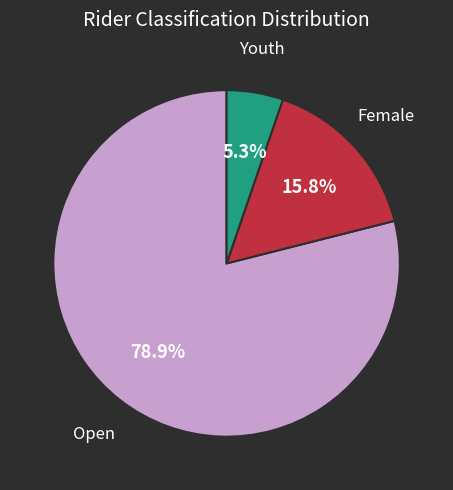

Is there any slice that represents more than half of the pie?

Yes